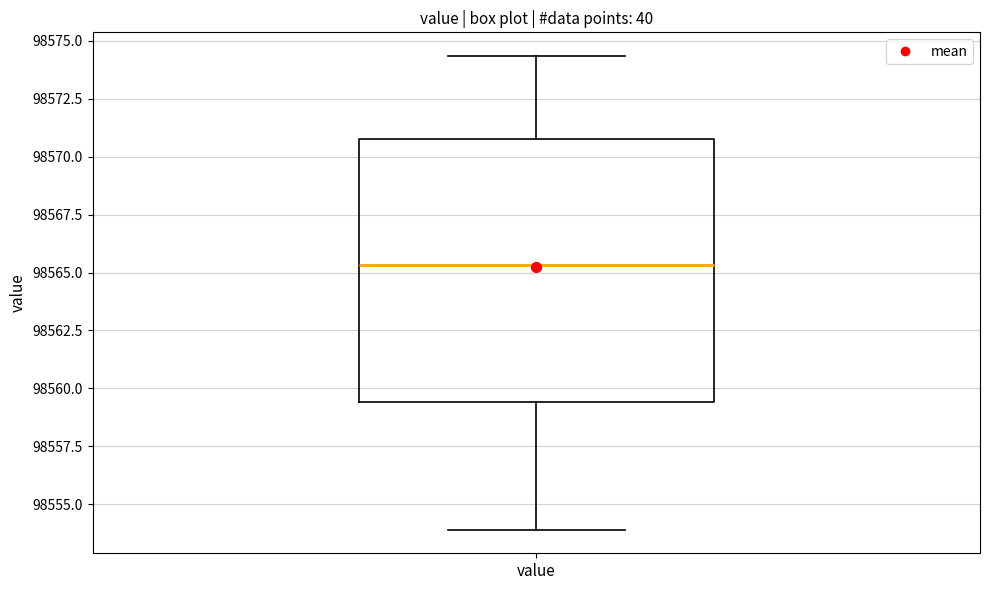

Transcribe this box plot: give where the median line is, the range the box spans, and where the two whiskers end, as read against the y-axis. The values are not printed on the chart, so give them approximately, as read against the axis.

median 98565.5, box 98559.5 to 98571.0, whiskers 98554.0 to 98574.5